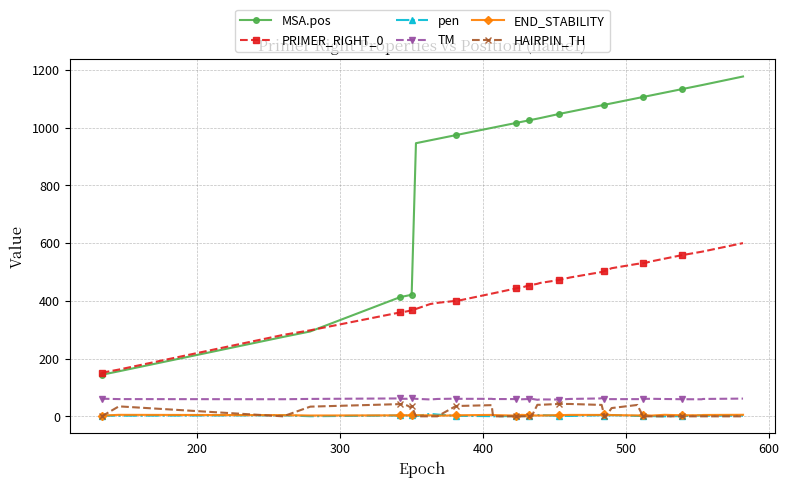

What is the value of the TM point at the 24th from the left?

58.7